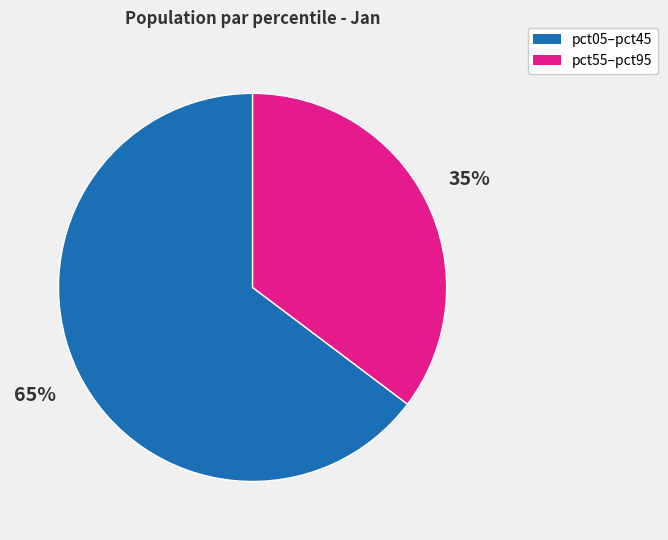

Is there a majority slice in this chart?

Yes